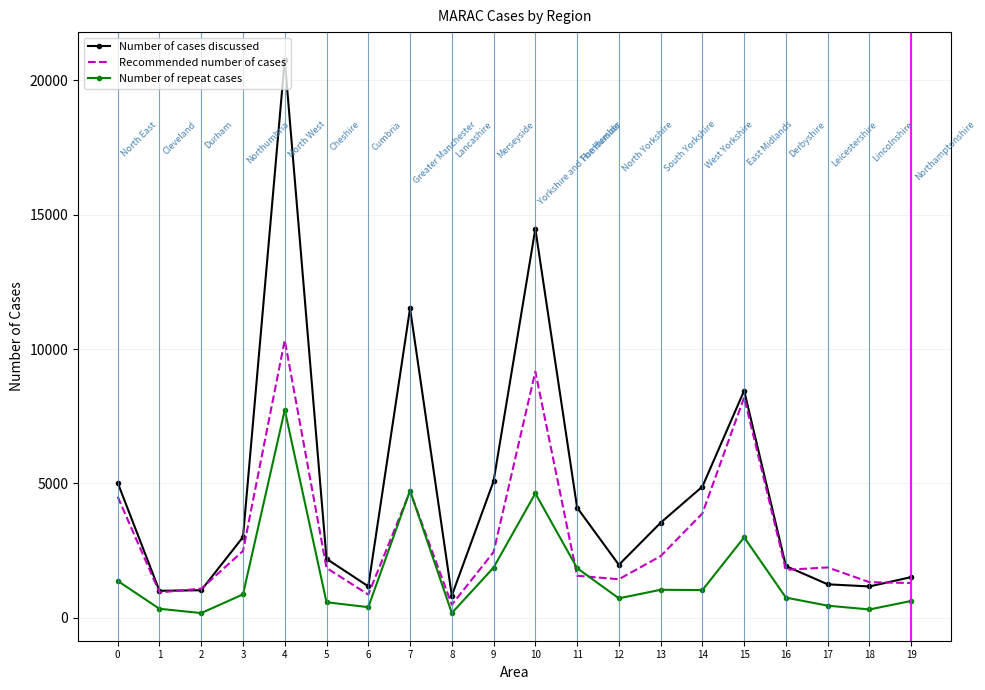

What is the difference between the highest and lowest values at 14?

3853